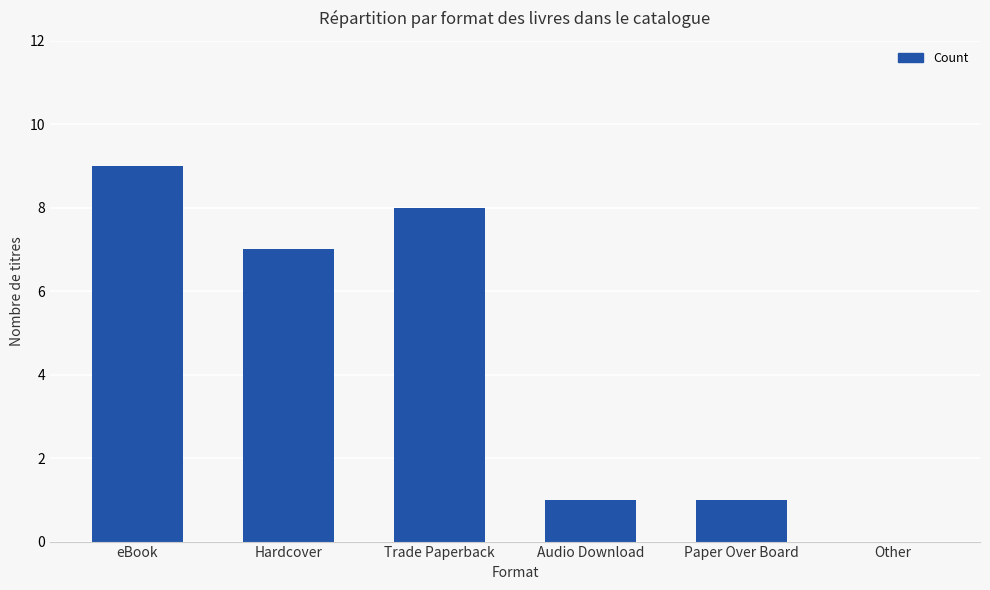

What is the sum of all values?

26